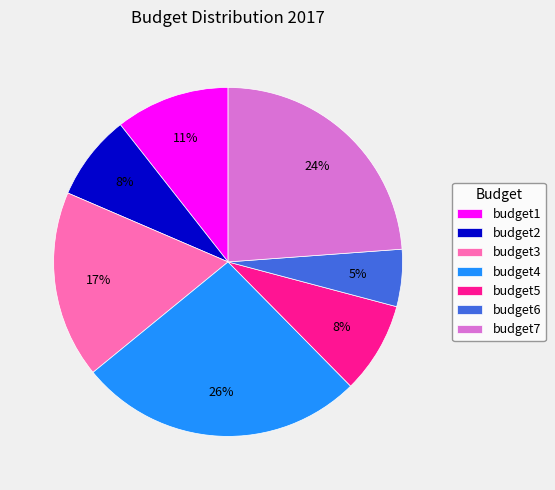

Which has a higher value, budget6 or budget5?

budget5